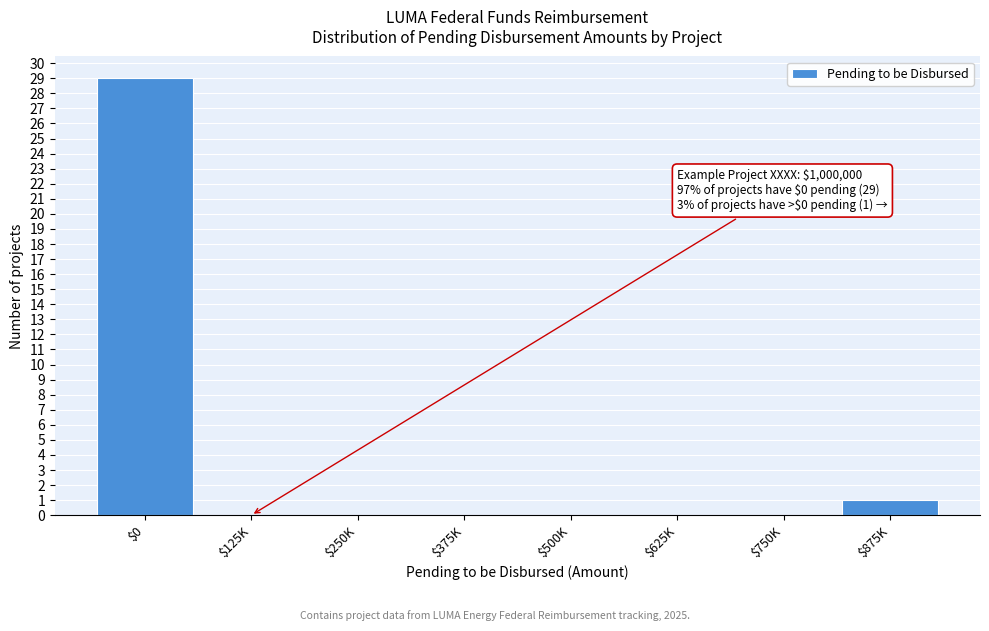

What is the maximum value shown in the chart?

29